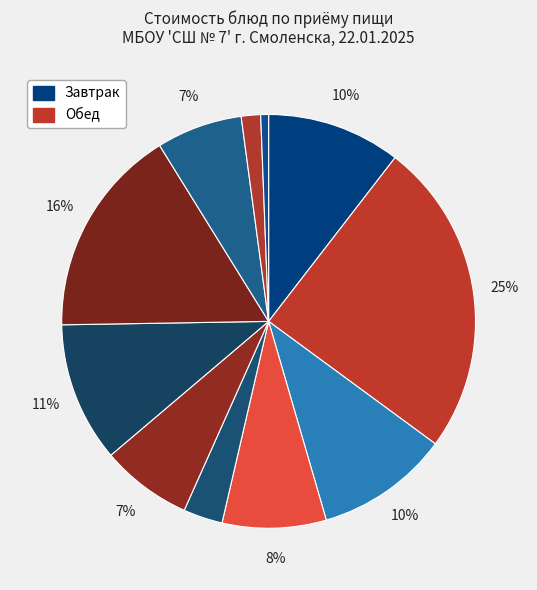

How many slices are in this pie chart?

11